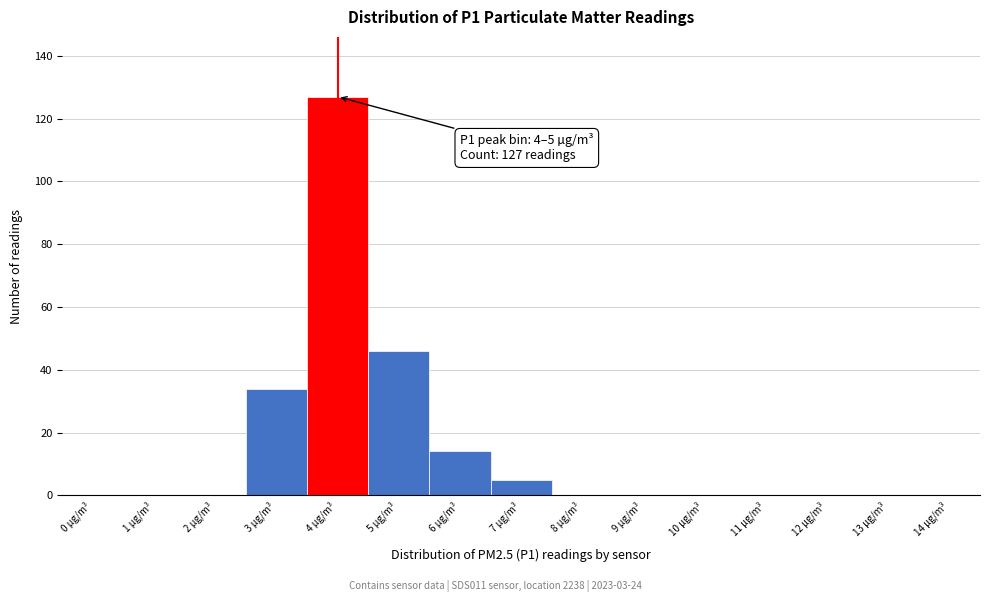

Reading right to left, transcribe all the data shown in this chart.

14 µg/m³=0	13 µg/m³=0	12 µg/m³=0	11 µg/m³=0	10 µg/m³=0	9 µg/m³=0	8 µg/m³=0	7 µg/m³=5	6 µg/m³=14	5 µg/m³=46	4 µg/m³=127	3 µg/m³=34	2 µg/m³=0	1 µg/m³=0	0 µg/m³=0